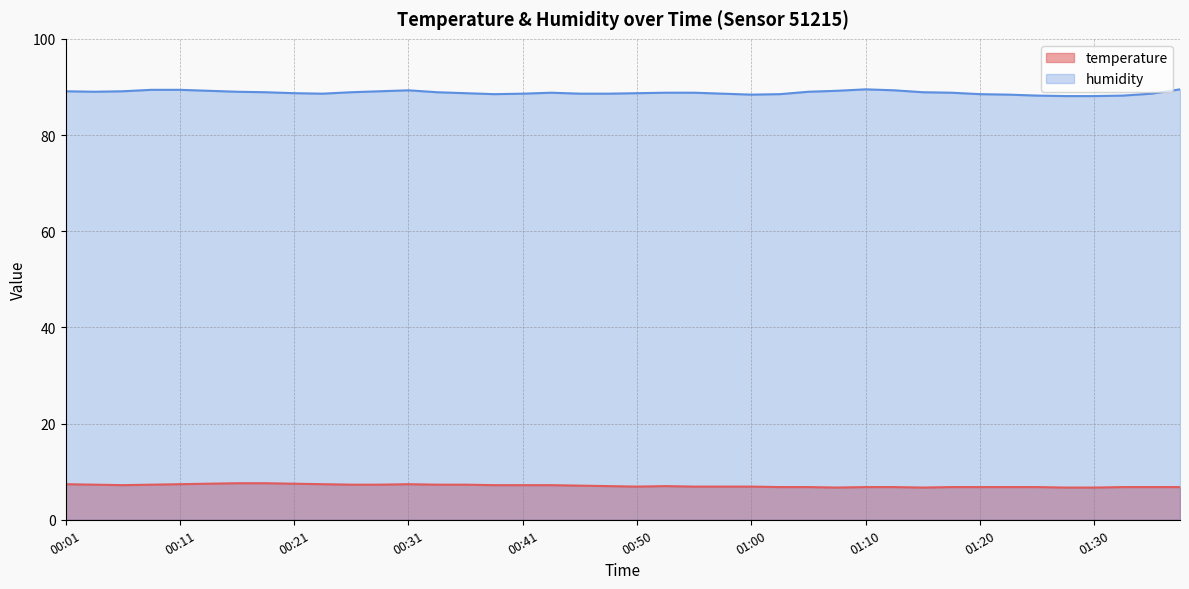

True or false: humidity and temperature intersect in this chart.

False